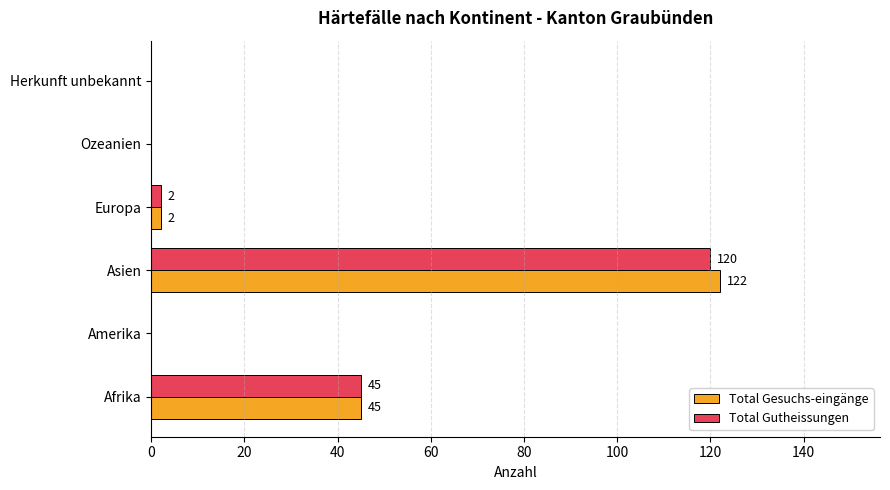

What is the sum of all Total Gesuchs-eingänge values?

169